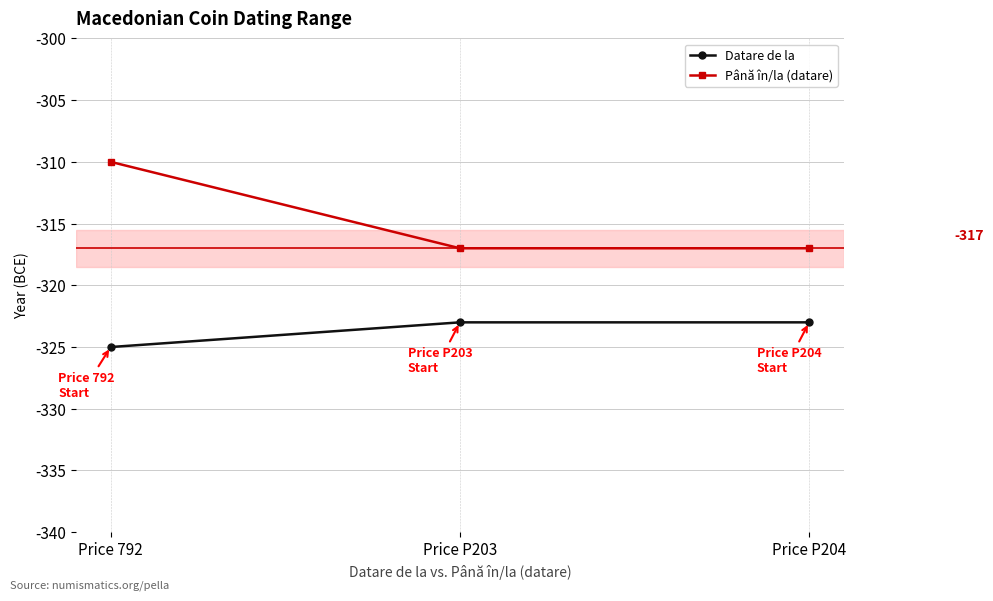

What are all the series names shown in the legend?

Datare de la, Până în/la (datare)